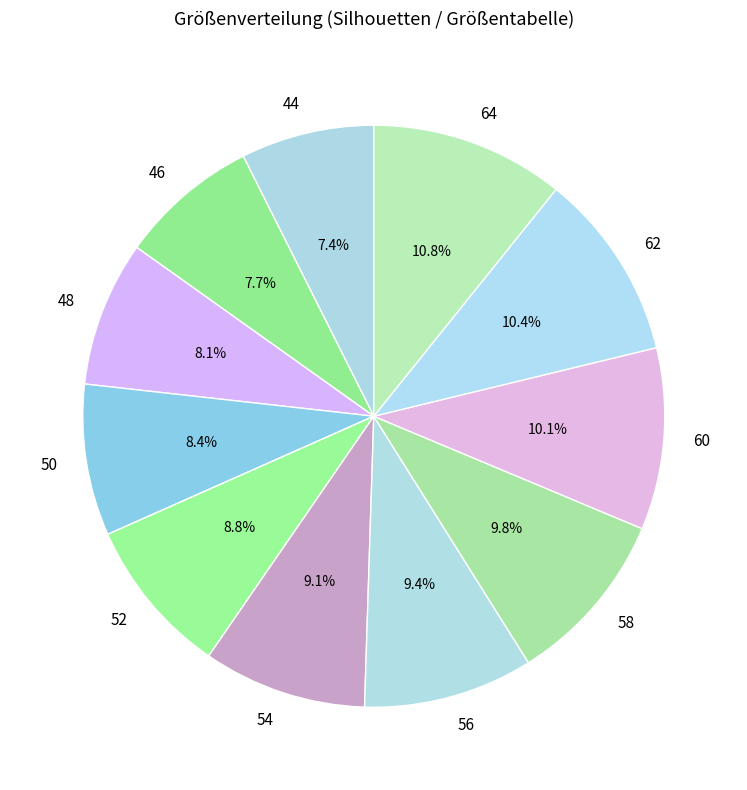

Combined, do 48 and 58 account for over 50%?

No